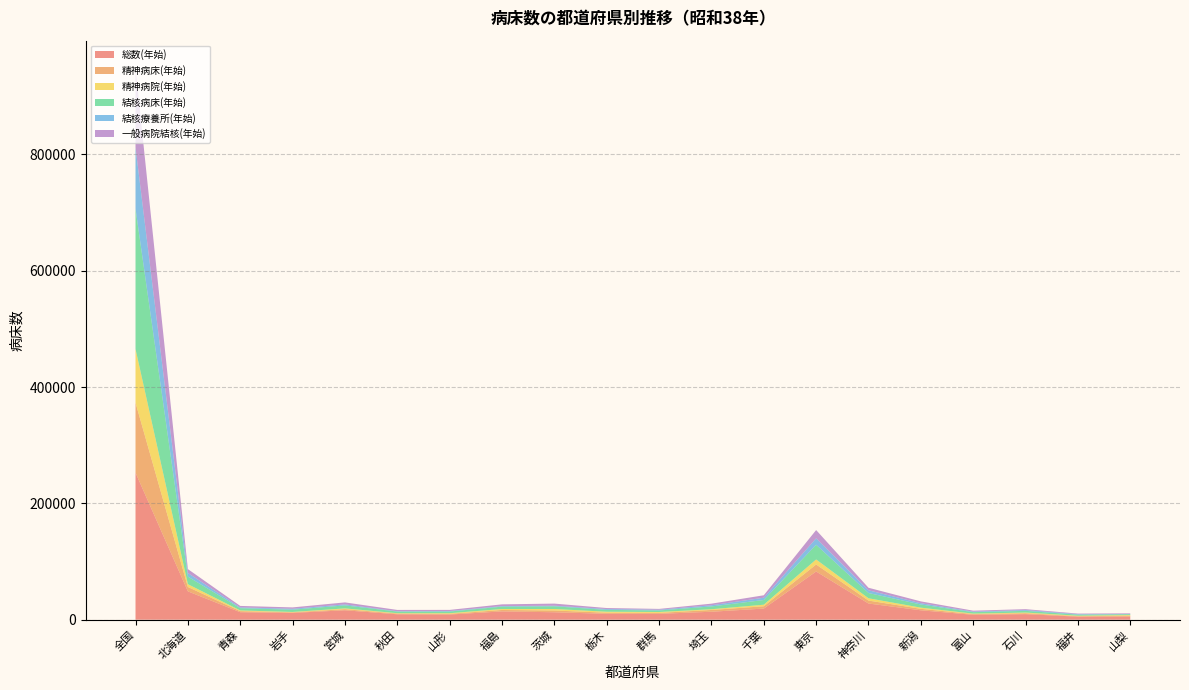

At which category is the sum across all series the highest?

全国